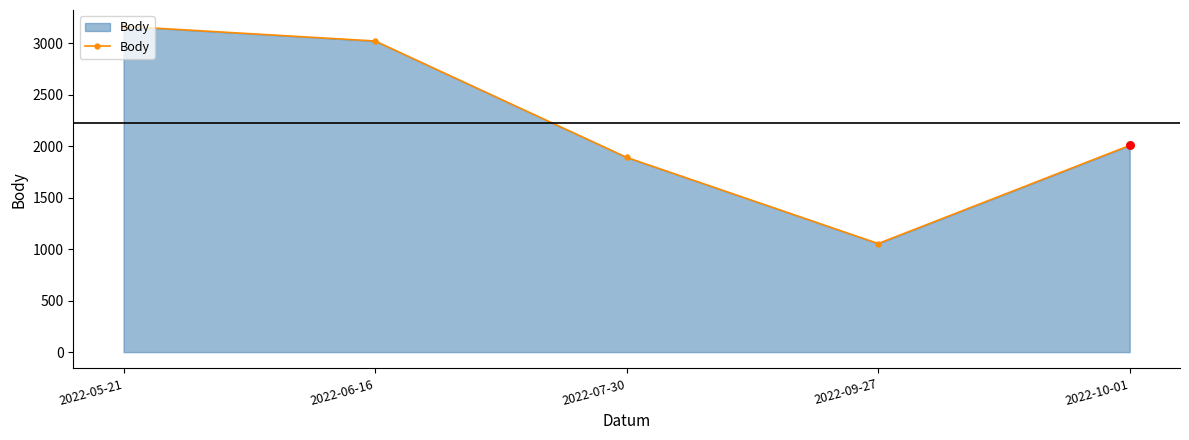

Approximately how many times larger is the value at 2022-06-16 compared to 2022-10-01?

1.5